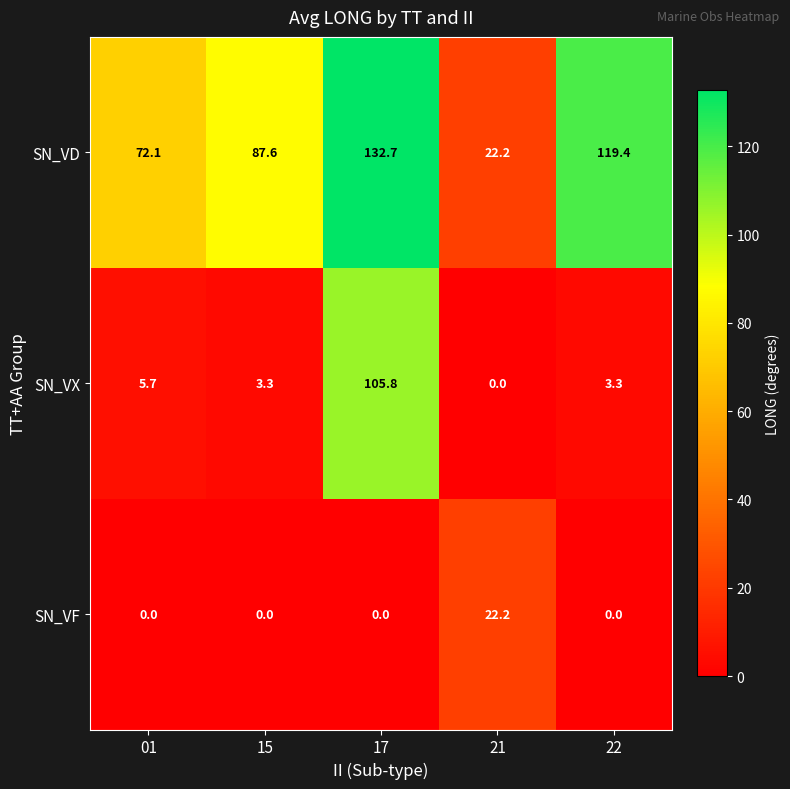

What is the average value of the SN_VF series?

4.4